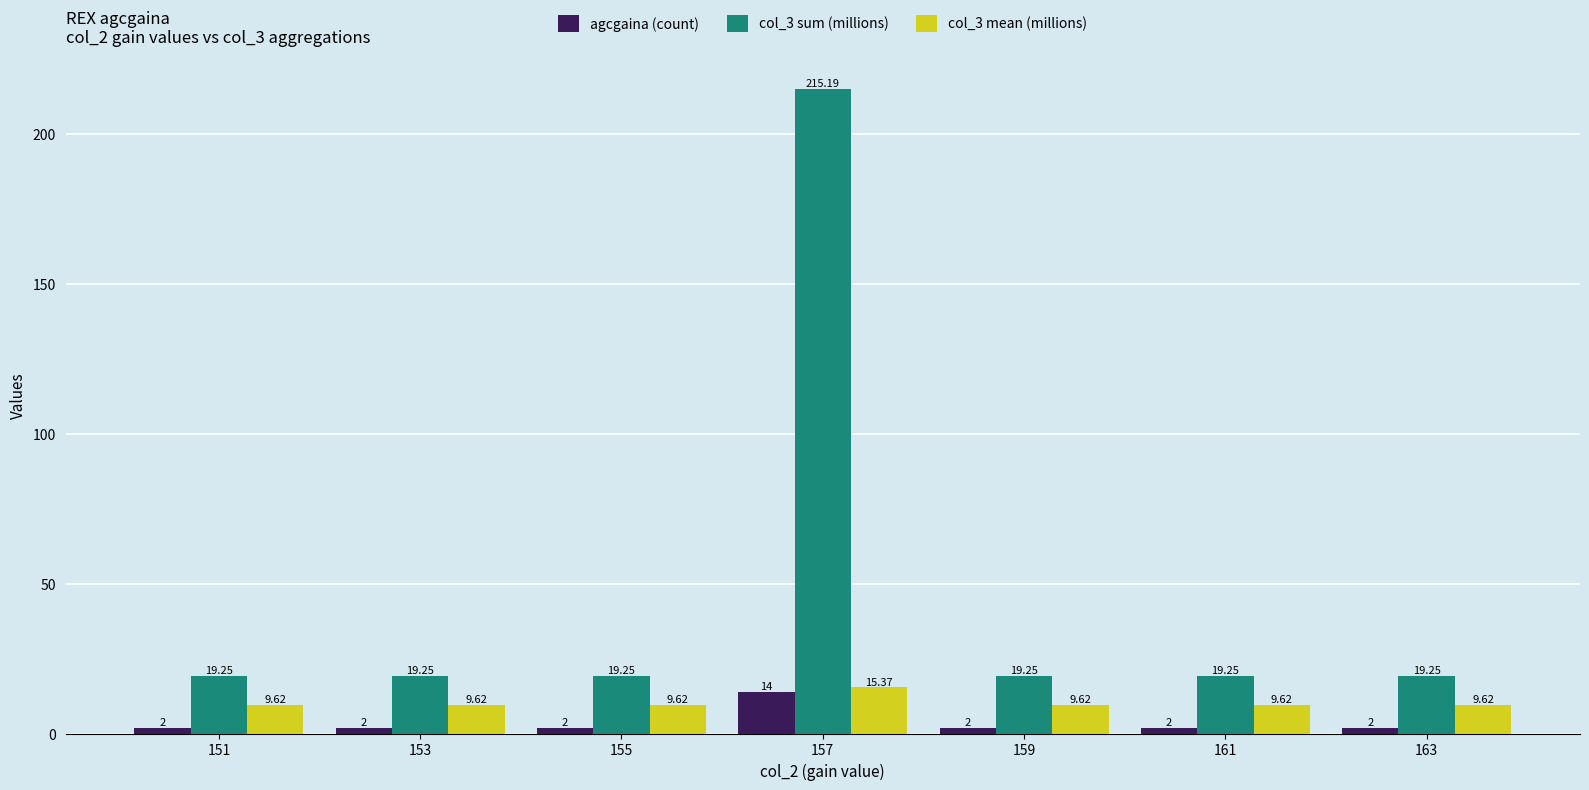

Is the value of col_3 sum (millions) at 153 greater than the value of col_3 mean (millions) at 159?

Yes